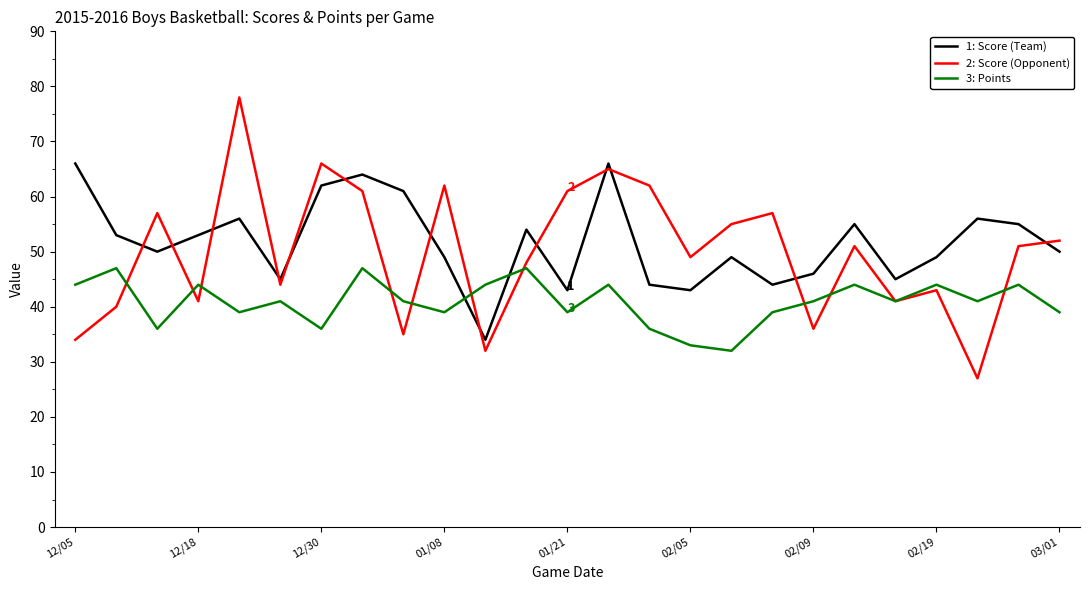

Which series has the widest spread of values?

2: Score (Opponent)